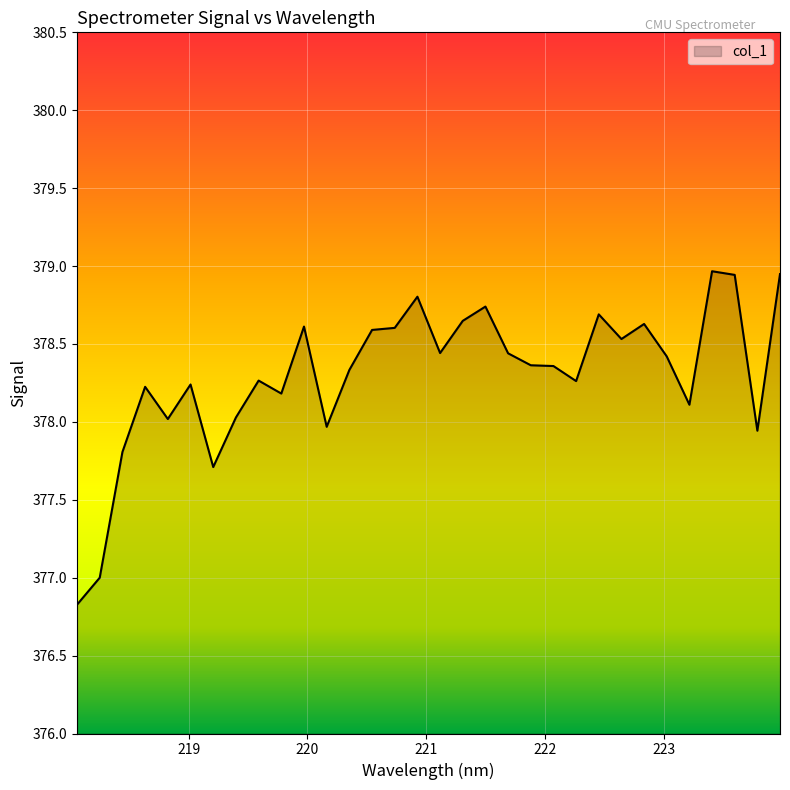

What is the difference between the second highest and second lowest values?

1.9